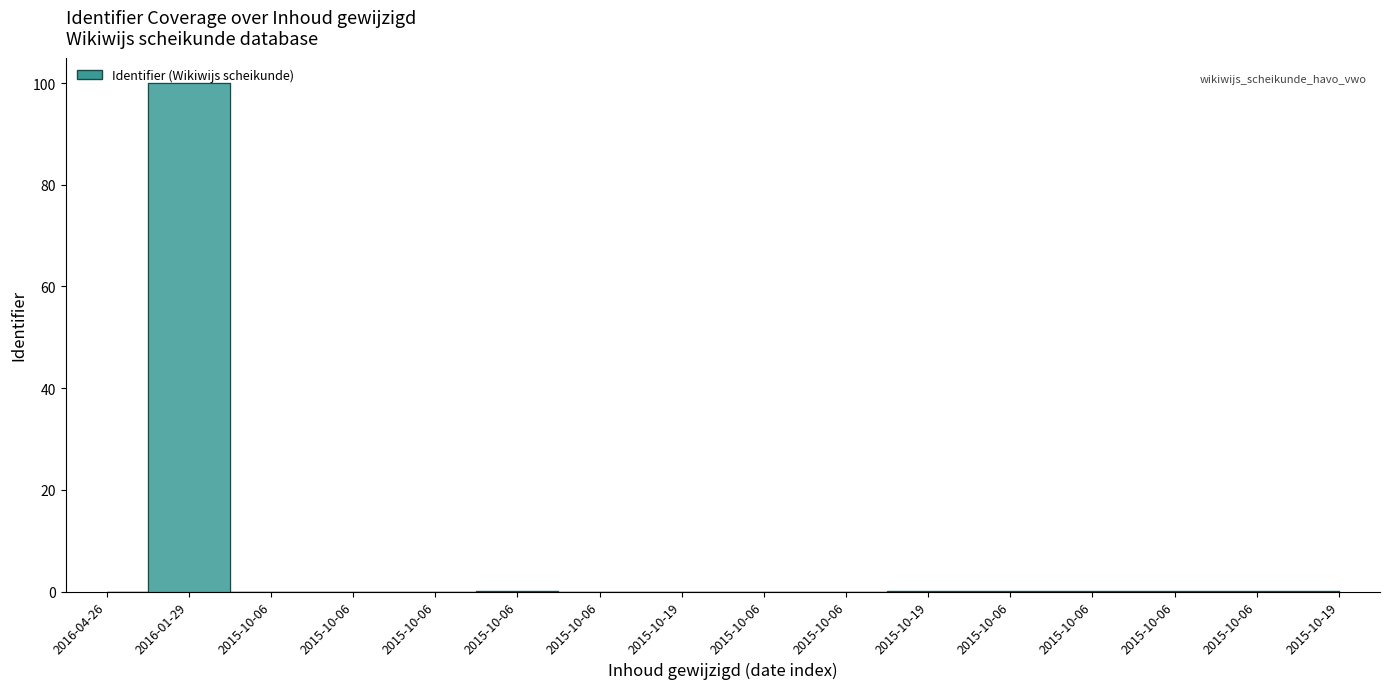

What is the label of the 7th point from the right?

2015-10-06